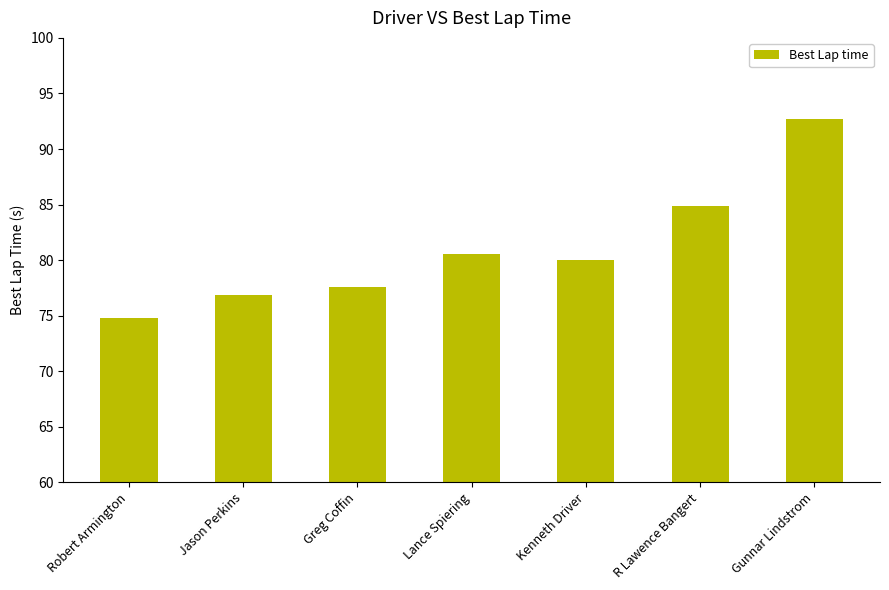

How many values are below 79?

3